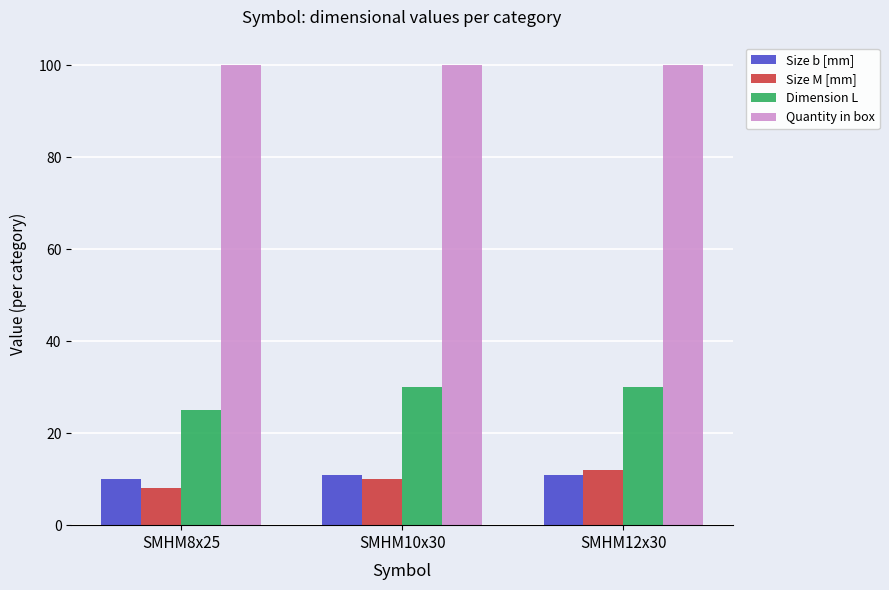

Is it true that Dimension L equals 36 at SMHM8x25?

False